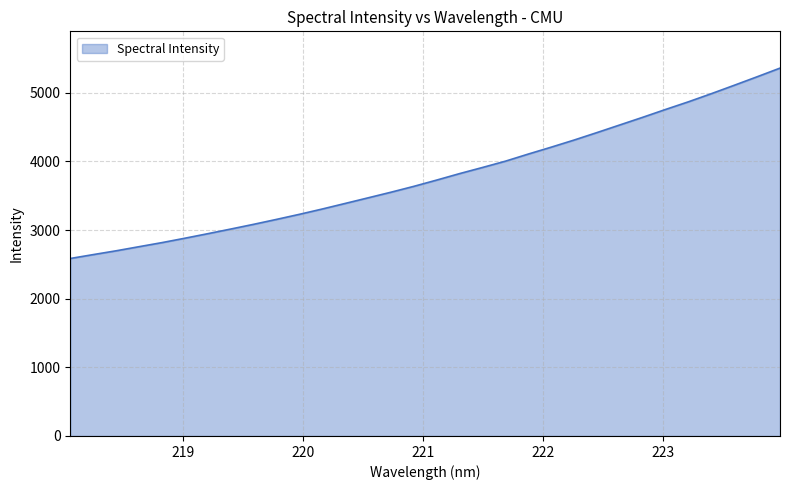

Count the number of values greater than 3728.

16